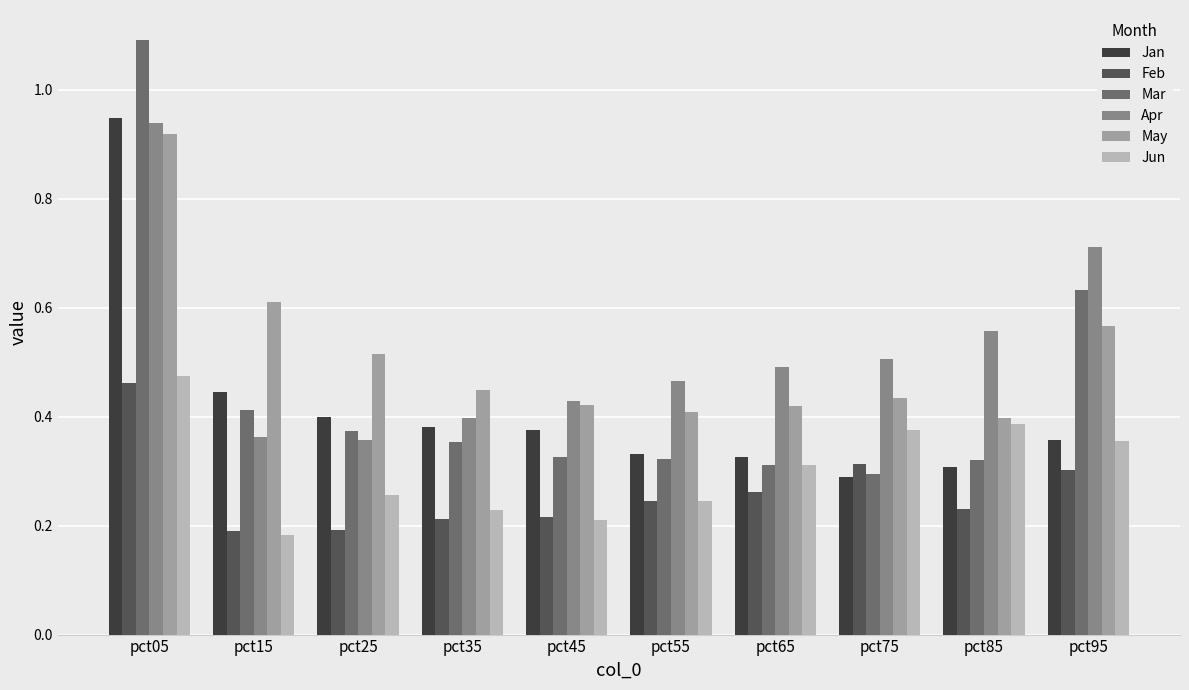

How many Jun values are between 0 and 1?

10